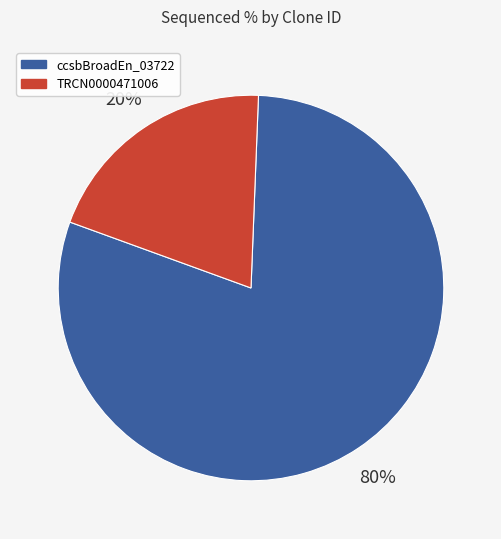

Which has a higher value, TRCN0000471006 or ccsbBroadEn_03722?

ccsbBroadEn_03722